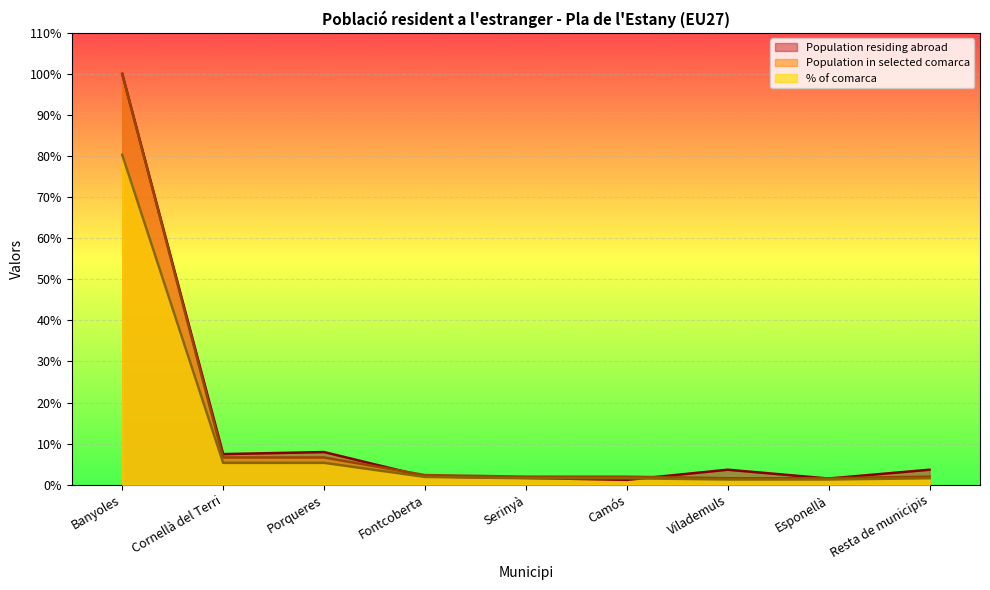

What is the value of the Population in selected comarca point at the 4th from the left?

2.3